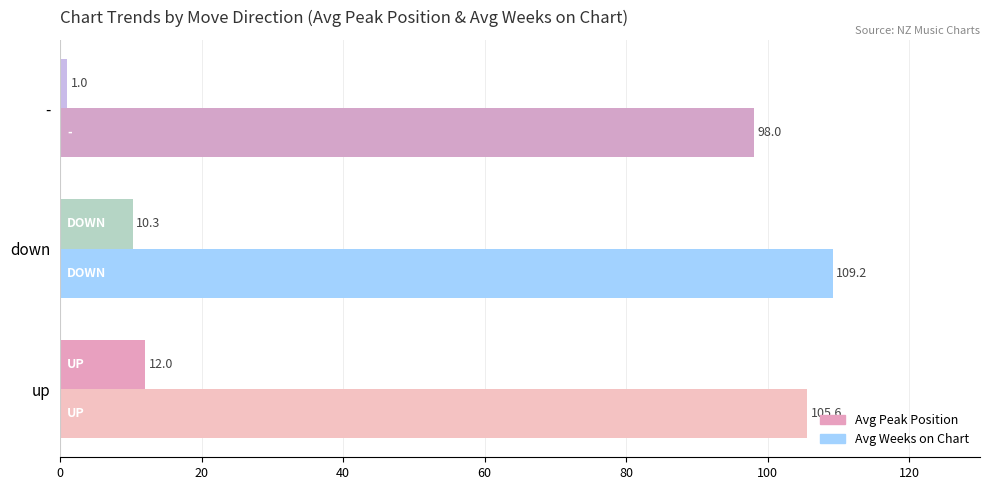

Rank the series by their maximum value, from highest to lowest.

Avg Weeks on Chart, Avg Peak Position